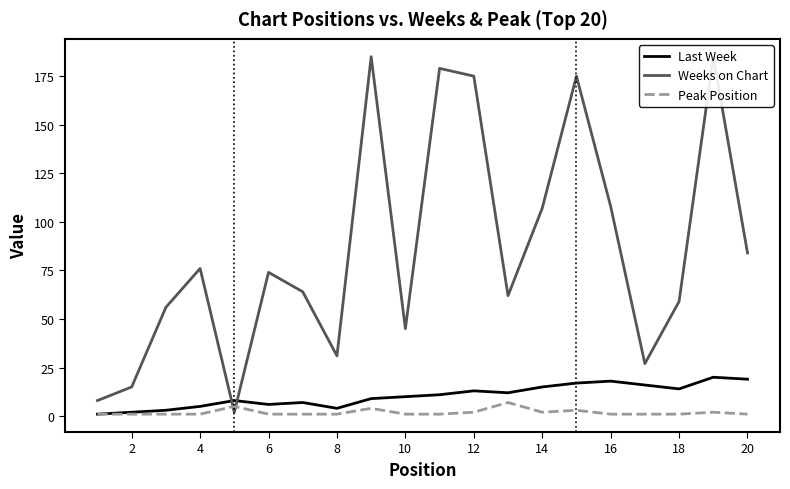

After their last crossing, which series has the higher values: Weeks on Chart or Last Week?

Weeks on Chart